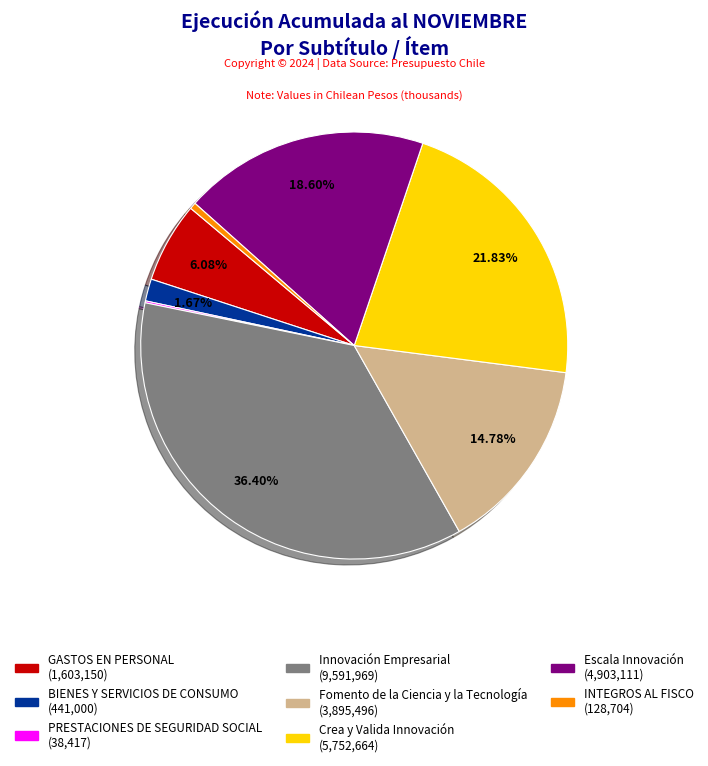

Is there a majority slice in this chart?

No